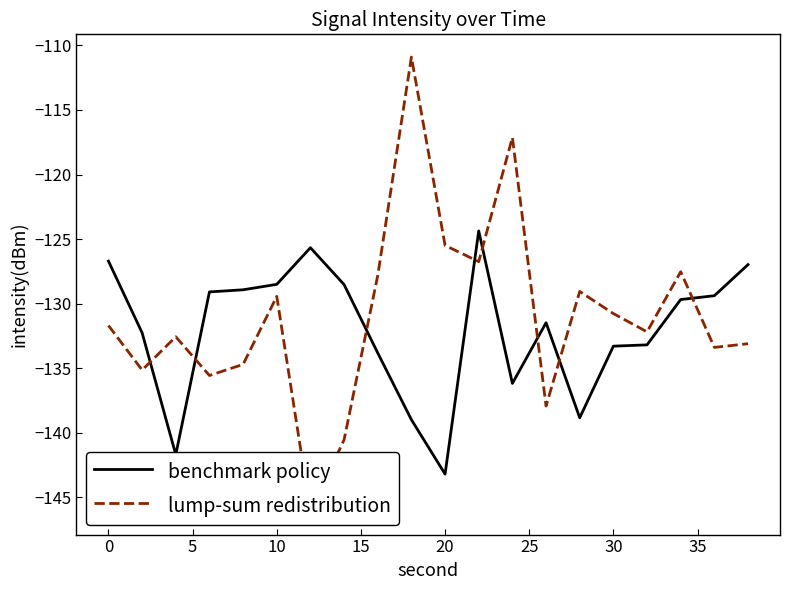

The benchmark policy series shows -128.5 at 10. True or false?

True